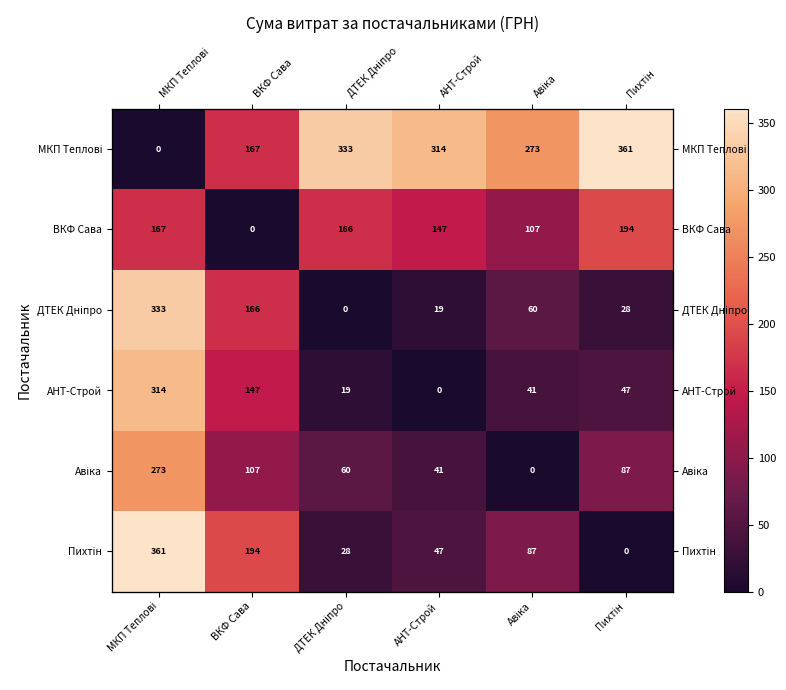

At which label does Авіка reach its peak?

МКП Теплові